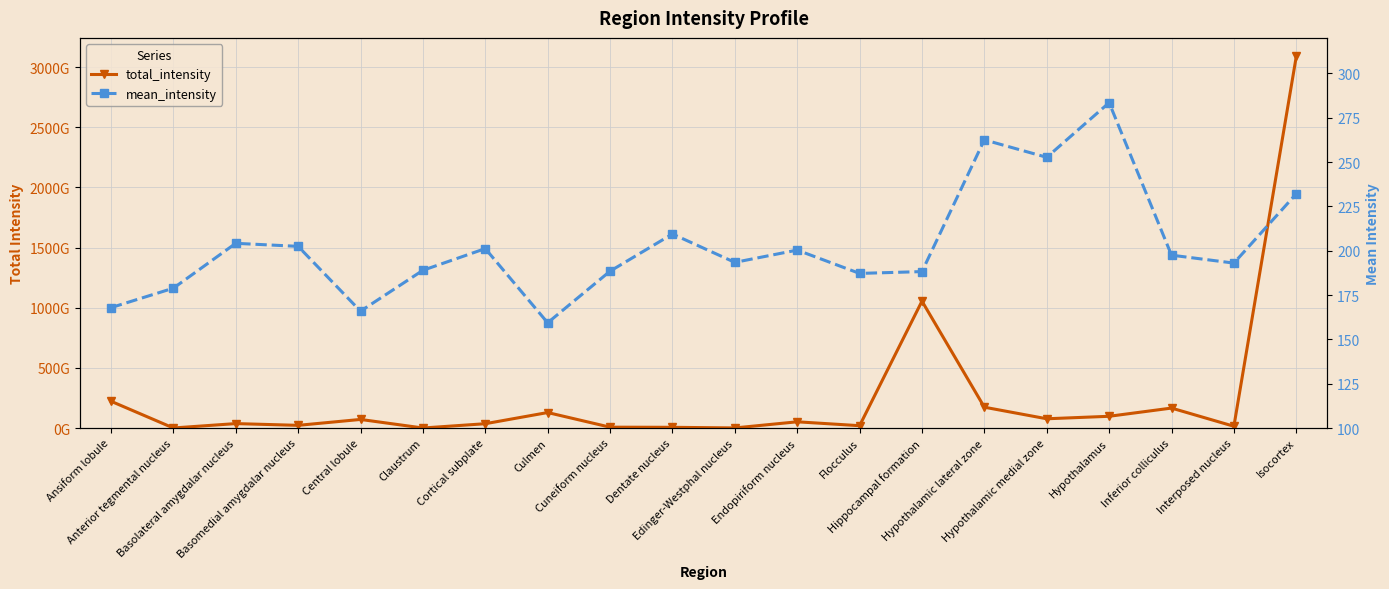

What is the maximum value for total_intensity?

3088943157441.0